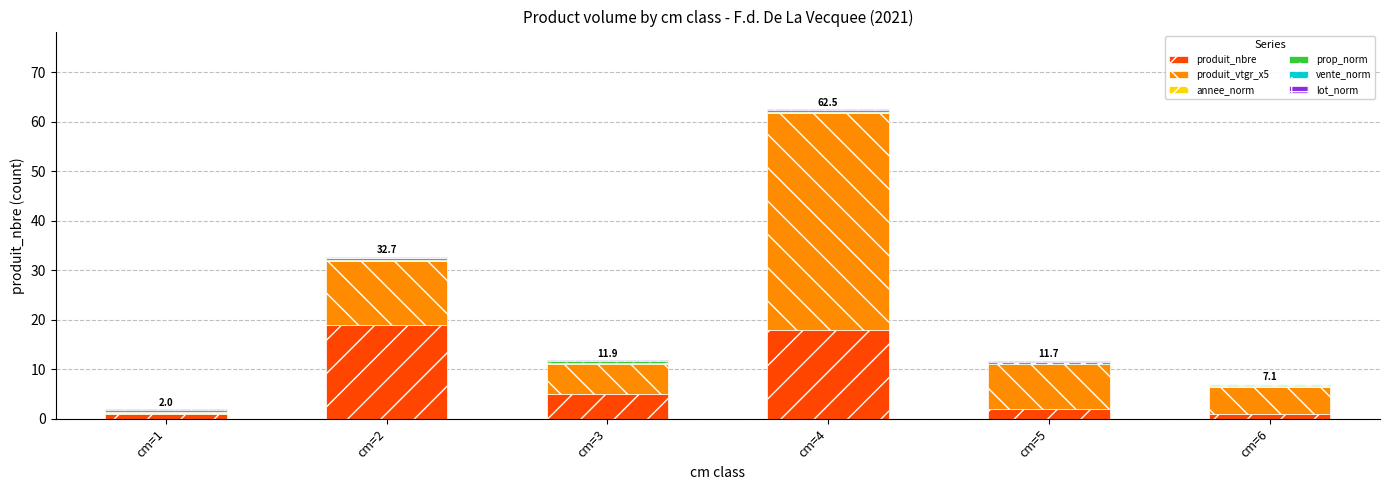

What is the highest value of the produit_nbre series?

19.0